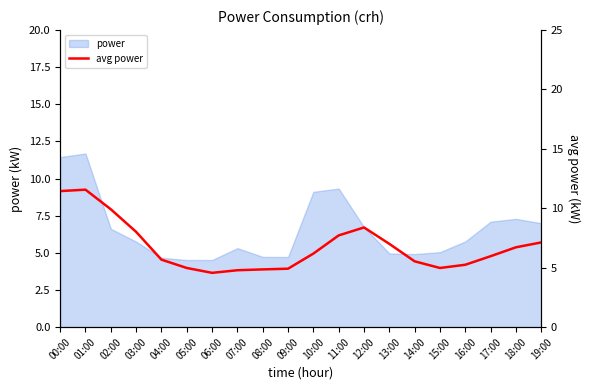

Reading right to left, transcribe all the data shown in this chart.

19:00=7.1	18:00=6.7	17:00=6.0	16:00=5.2	15:00=5.0	14:00=5.5	13:00=7.0	12:00=8.4	11:00=7.7	10:00=6.2	09:00=4.9	08:00=4.9	07:00=4.8	06:00=4.6	05:00=5.0	04:00=5.7	03:00=8.0	02:00=9.9	01:00=11.6	00:00=11.4